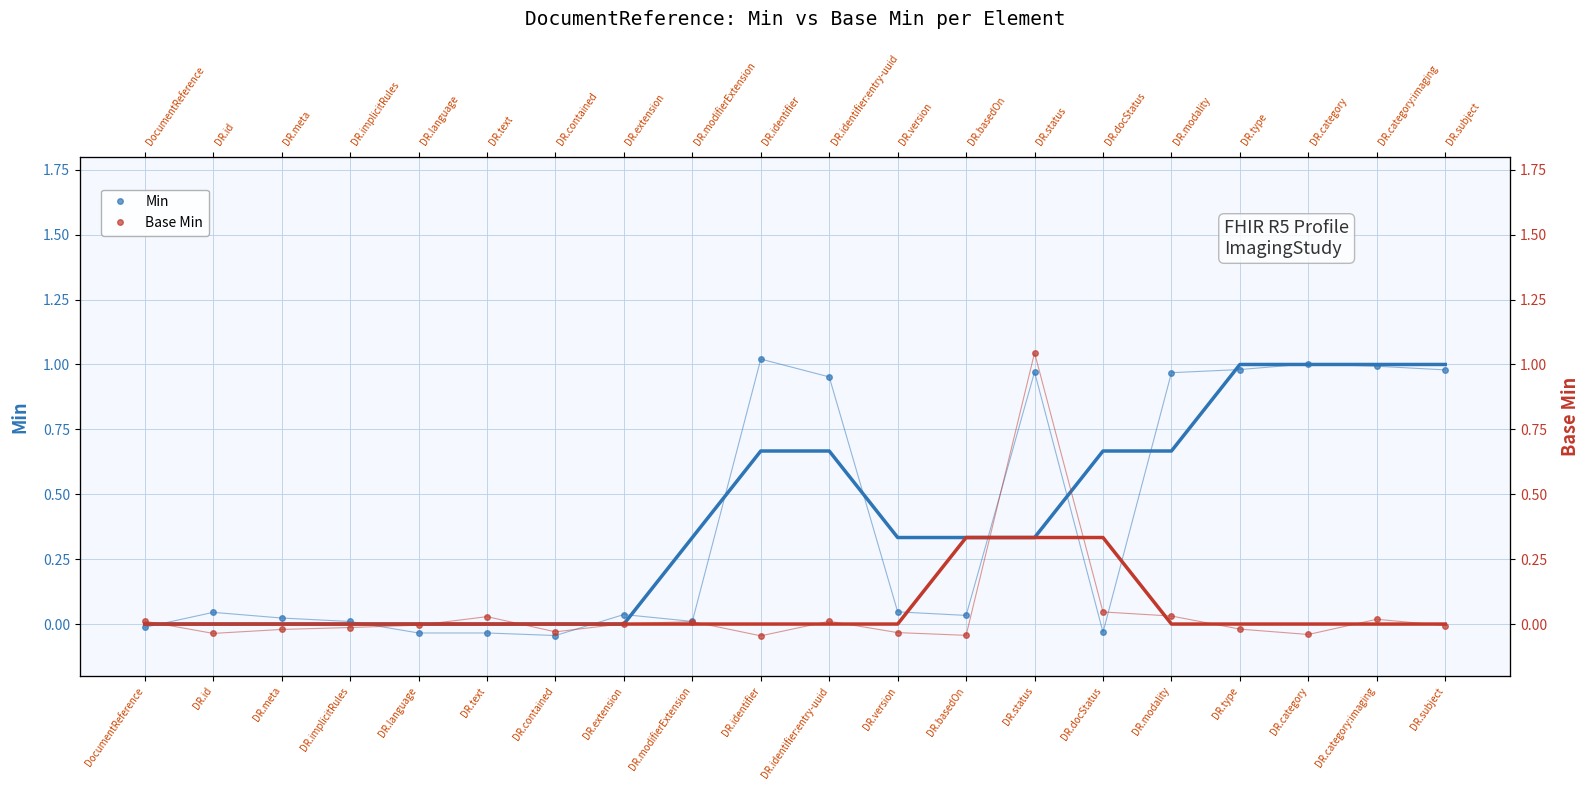

Where is the first local minimum for Min?

DR.contained